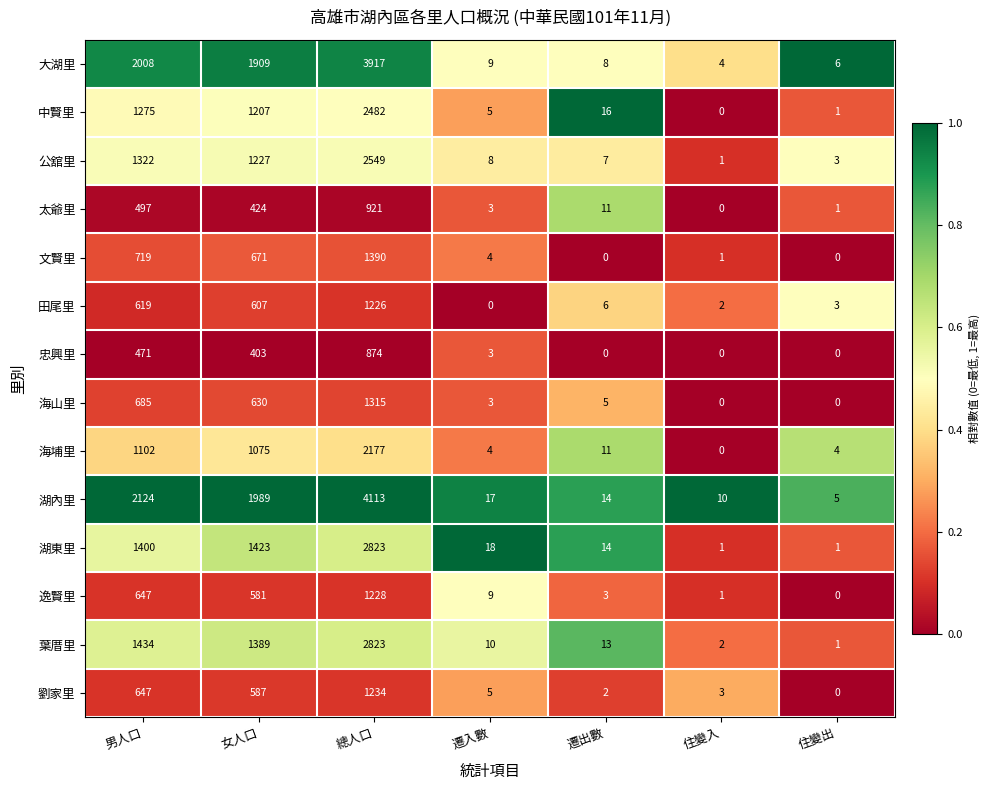

What is the difference between the highest and lowest values at 男人口?

1653